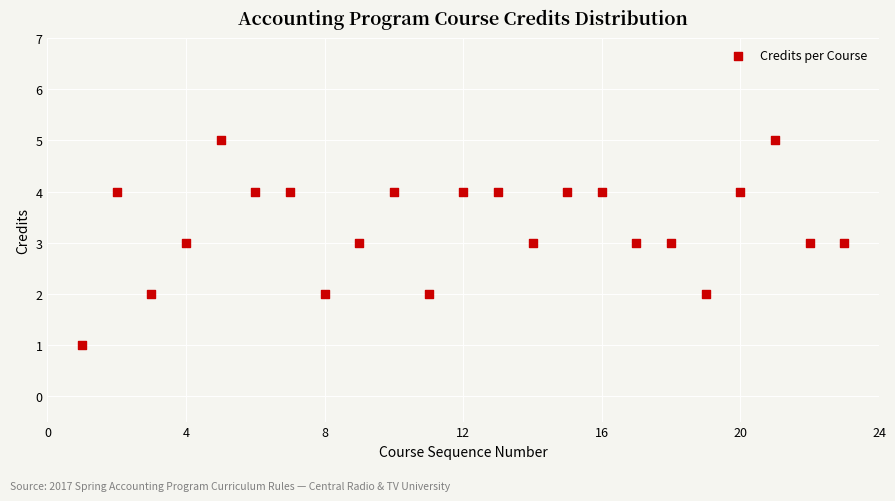

What is the range of Y values (max minus min)?

4